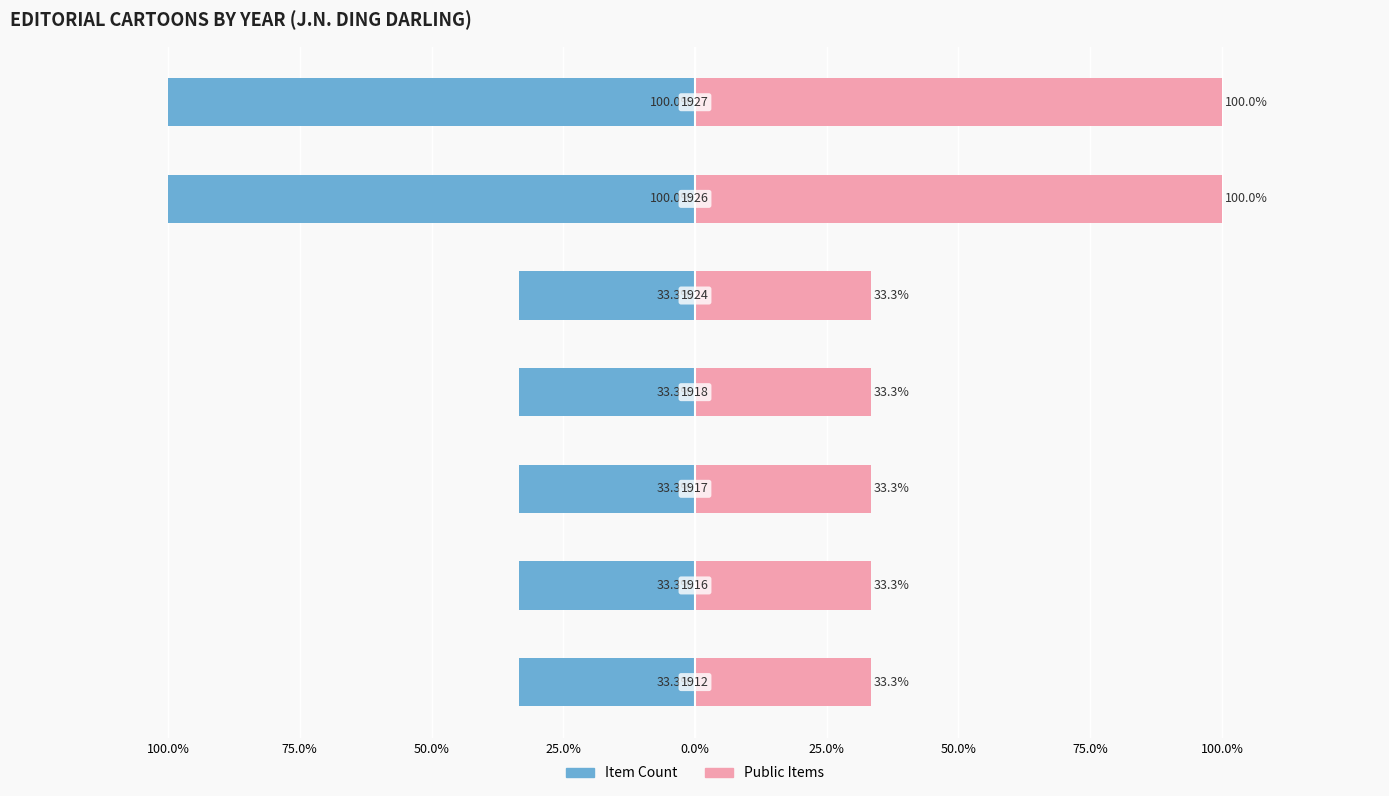

True or false: Item Count has a value of -16.7 at 100.0%.

False